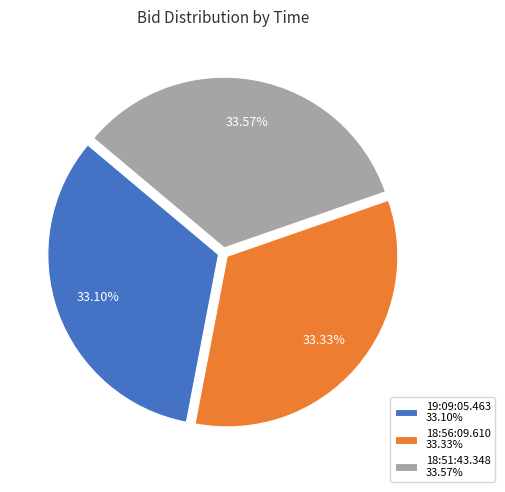

What percentage is the 18:56:09.610 slice, to the nearest percent?

33%